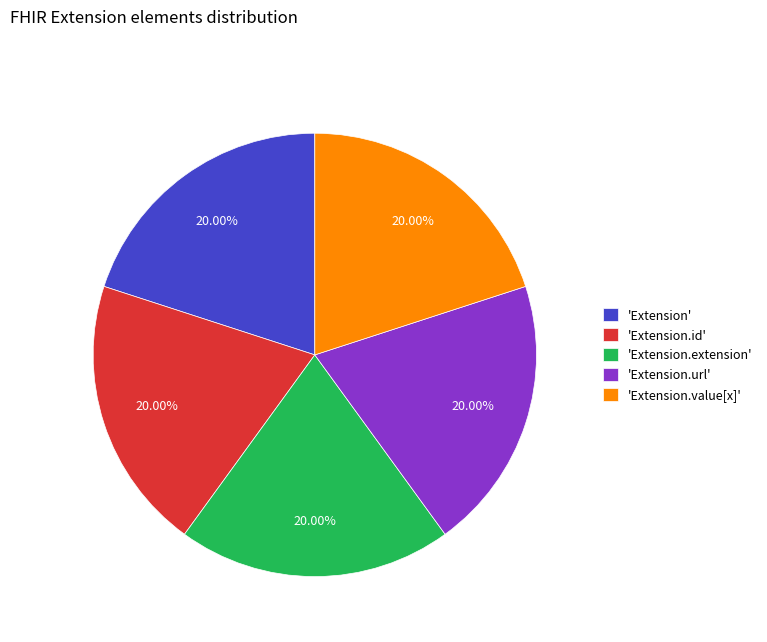

Approximately how many times larger is the value at 'Extension.extension' compared to 'Extension.value[x]'?

1.0